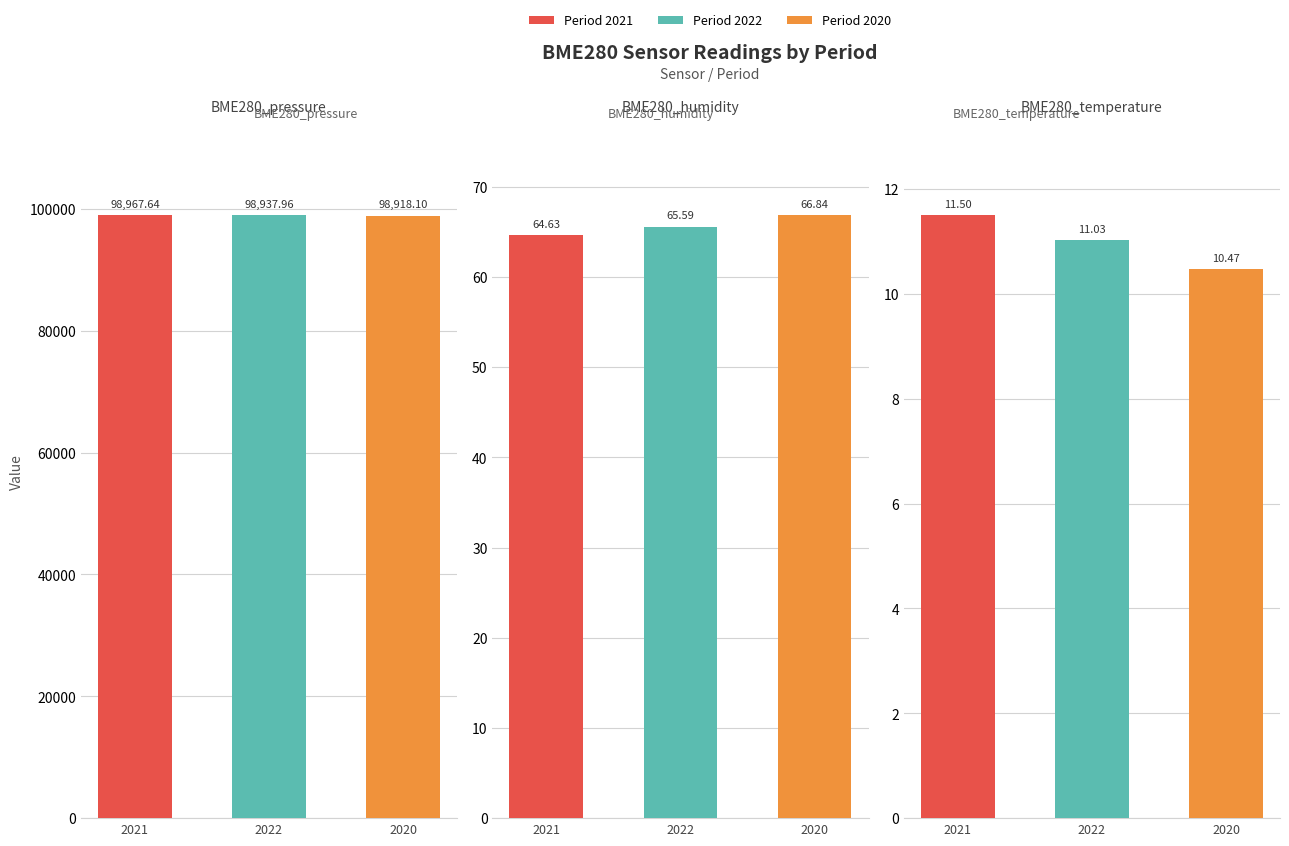

What is the difference between the highest and lowest values at 2021?

98956.1